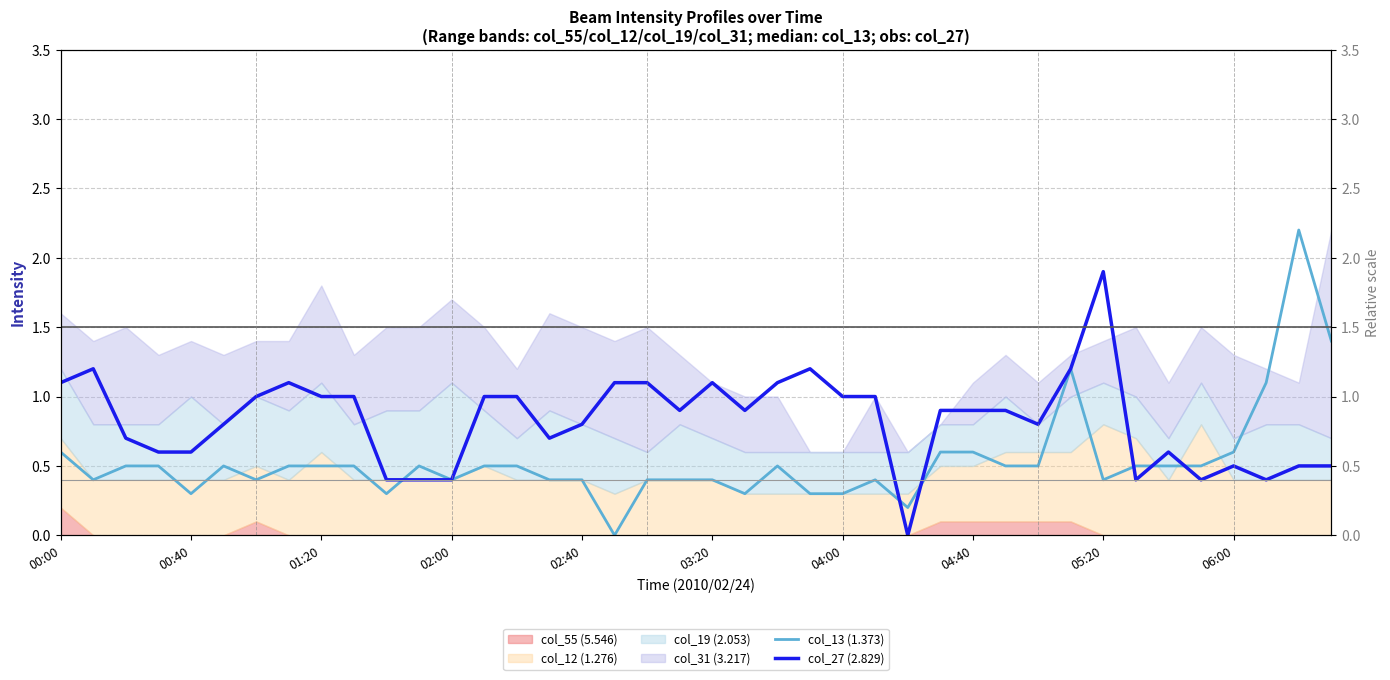

How many times do col_13 (1.373) and col_27 (2.829) cross each other?

6